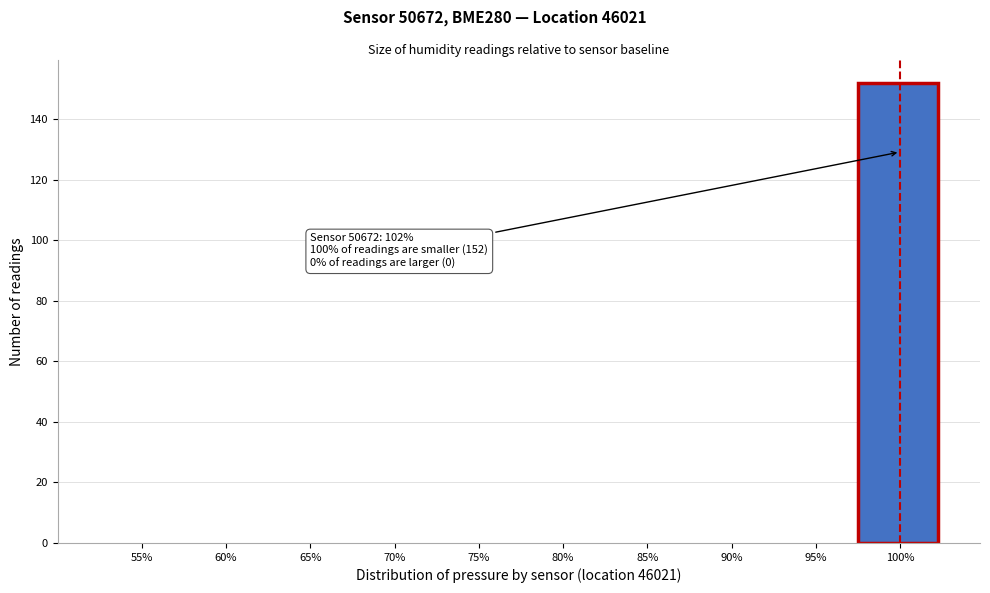

Reading left to right, what are all the values shown in this chart?

55%=0	60%=0	65%=0	70%=0	75%=0	80%=0	85%=0	90%=0	95%=0	100%=152